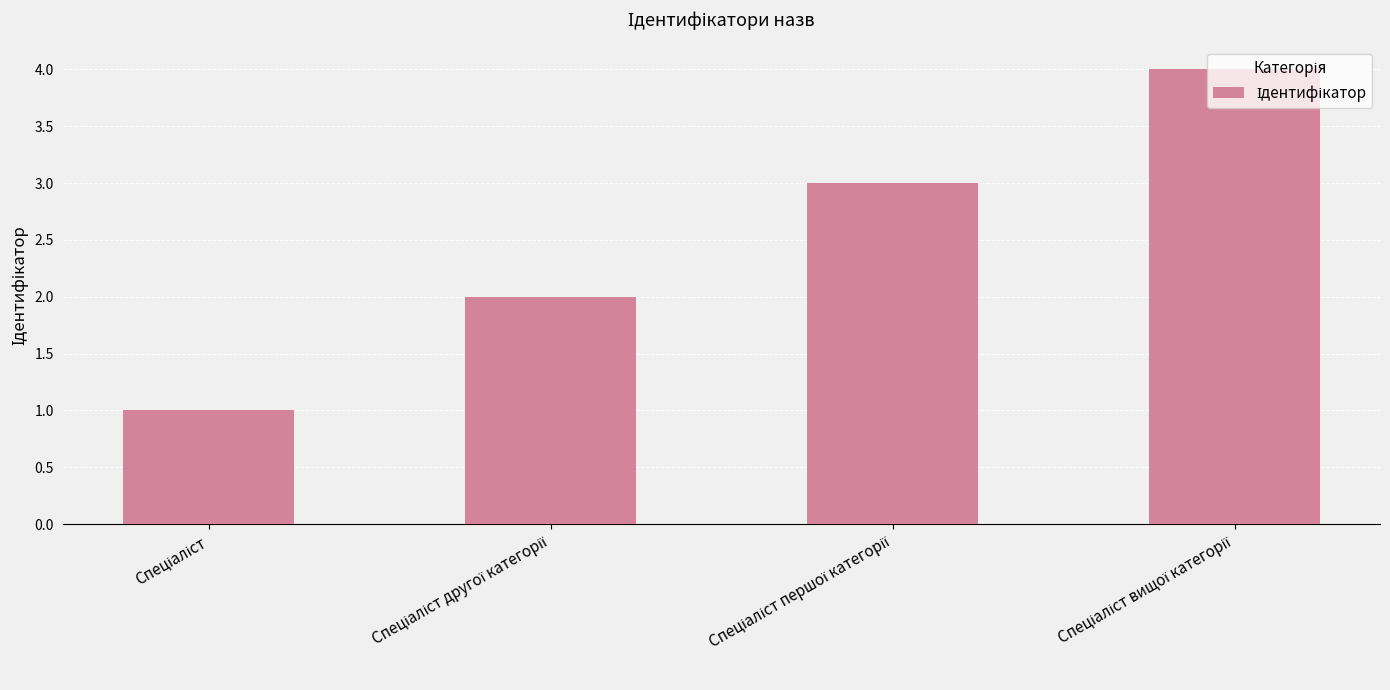

What is the sum of all values?

10